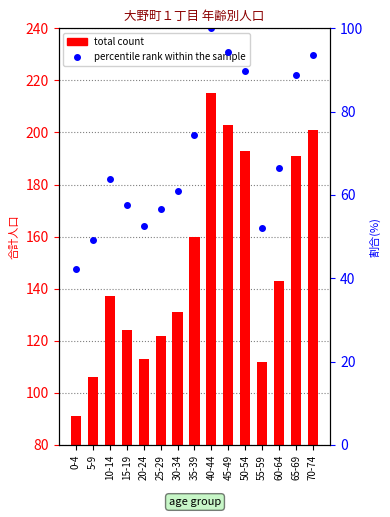

Between 55-59 and 70-74, which series saw the biggest shift?

total